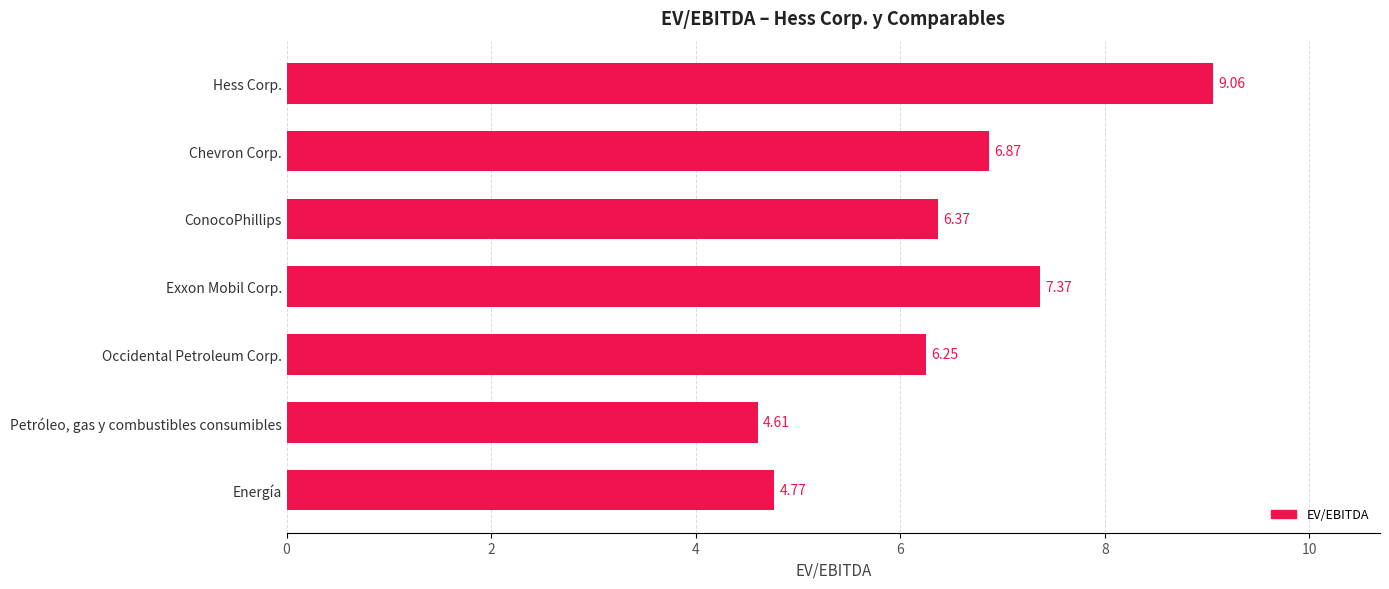

What is the change in value from Occidental Petroleum Corp. to Hess Corp.?

+2.8